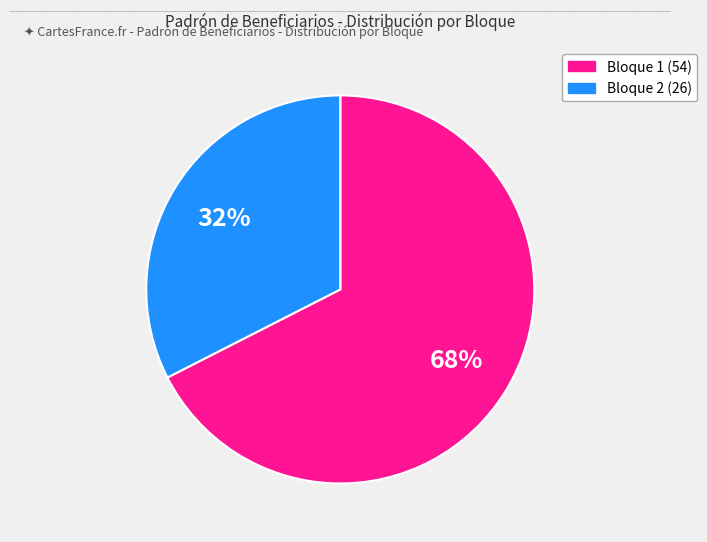

Is there a majority slice in this chart?

Yes